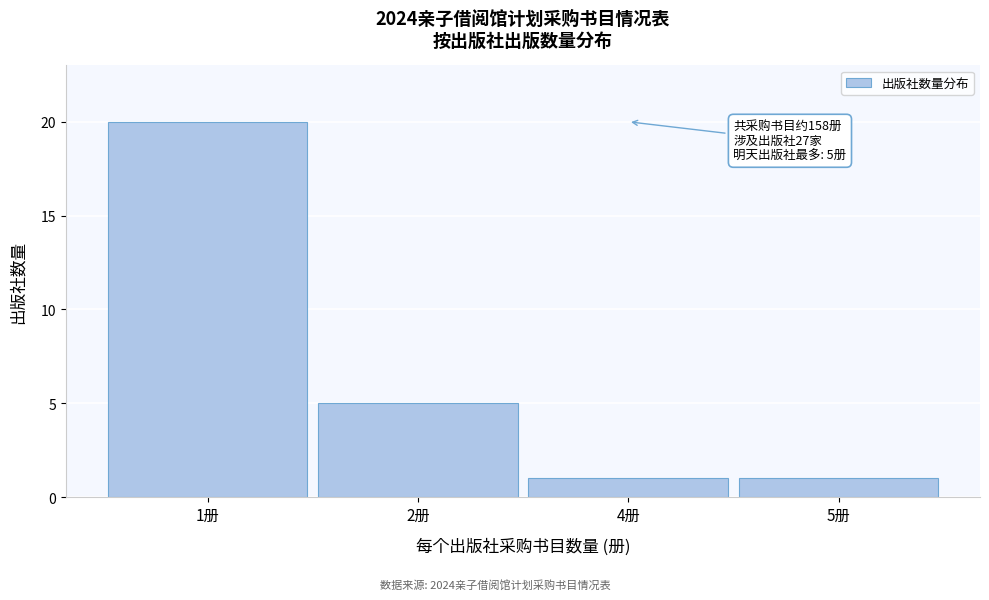

Reading left to right, what are all the values shown in this chart?

1册=20	2册=5	4册=1	5册=1